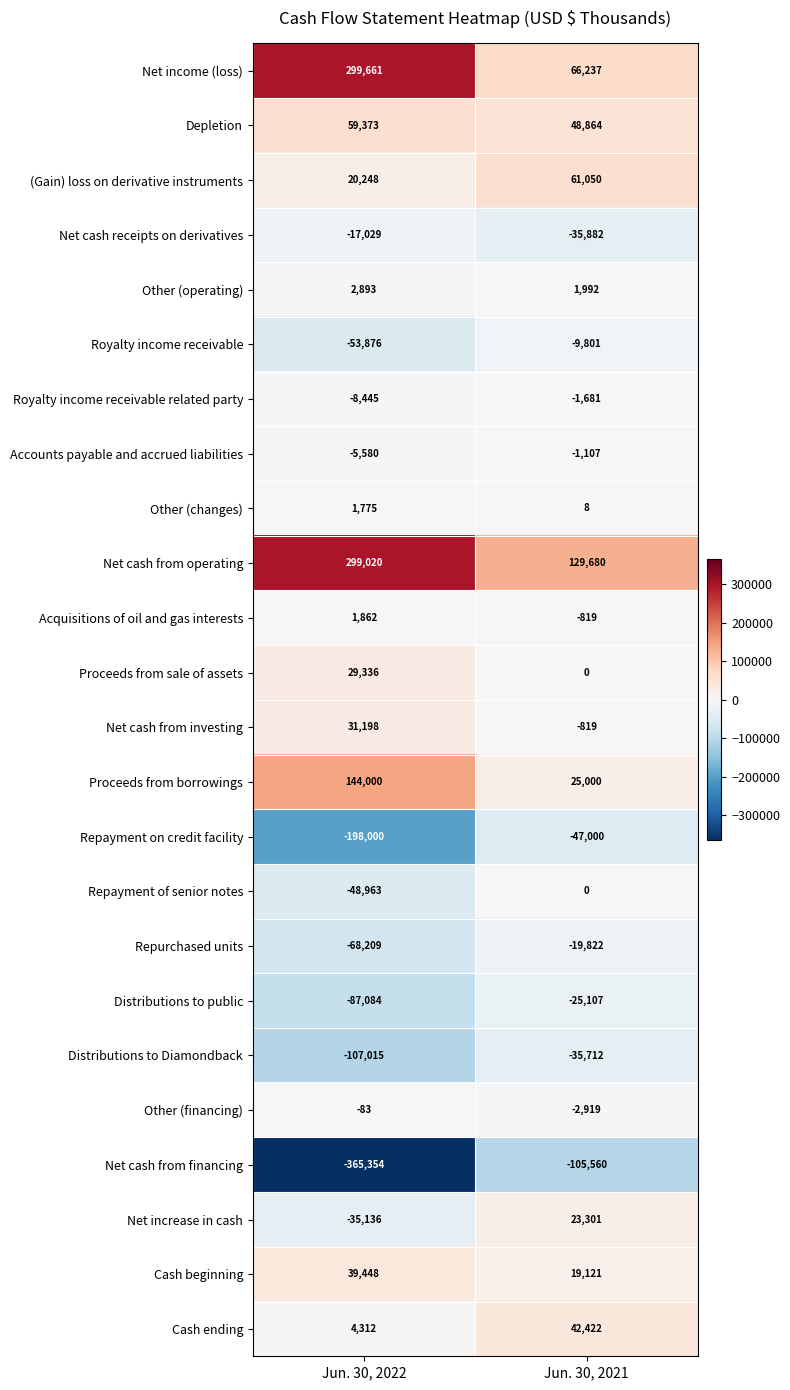

What is the highest value of the Net increase in cash series?

23301